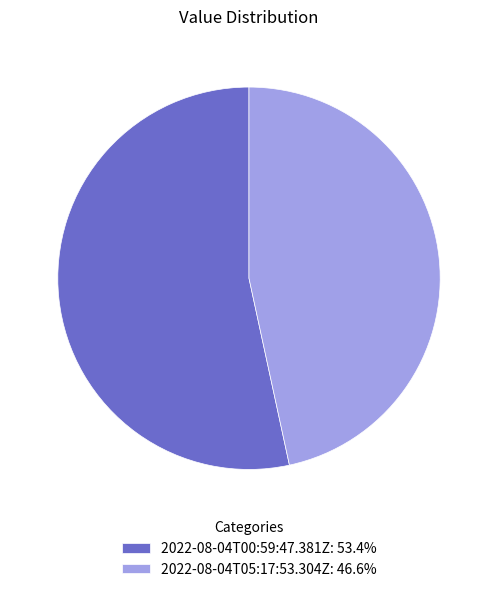

Do 2022-08-04T00:59:47.381Z: 53.4% and 2022-08-04T05:17:53.304Z: 46.6% together represent more than half of the pie?

Yes